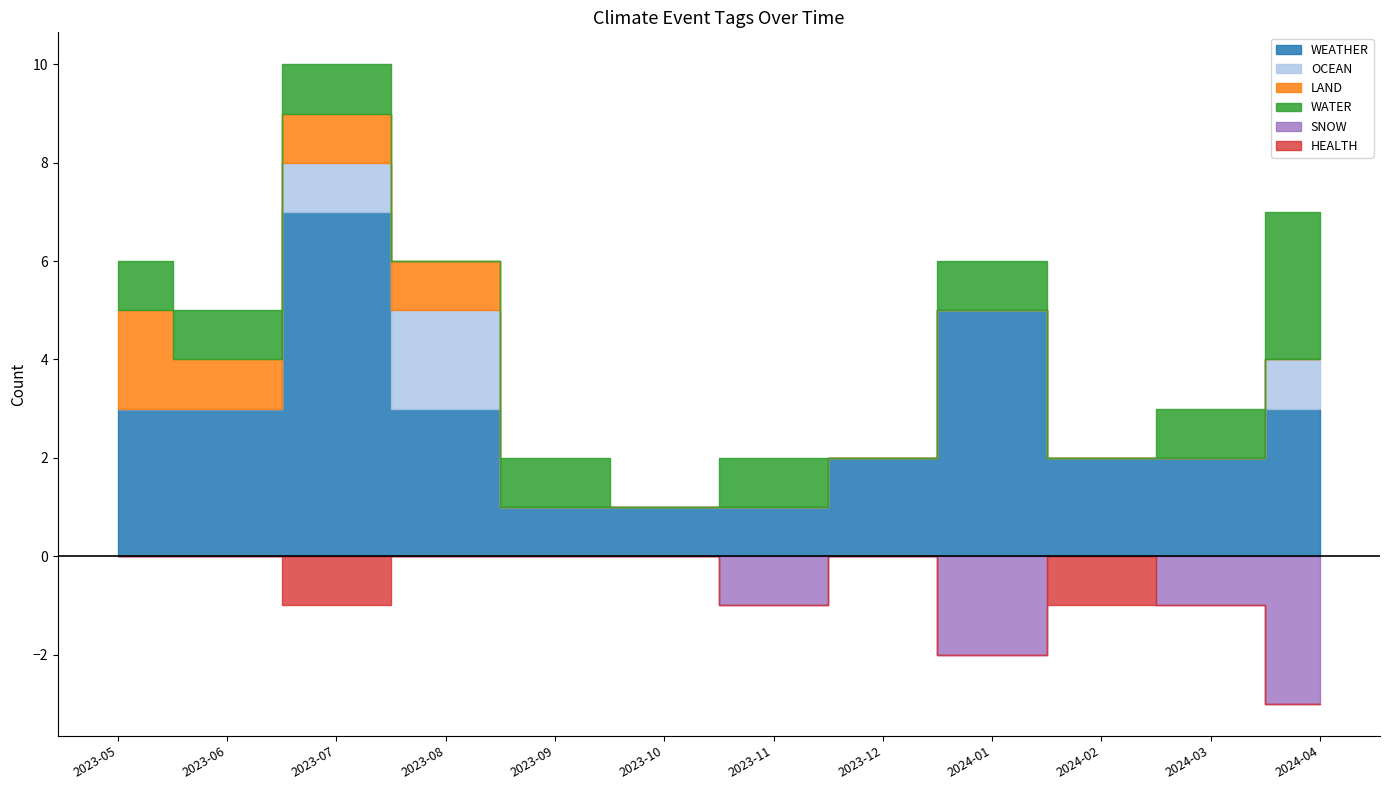

How many lines are shown in the chart?

6